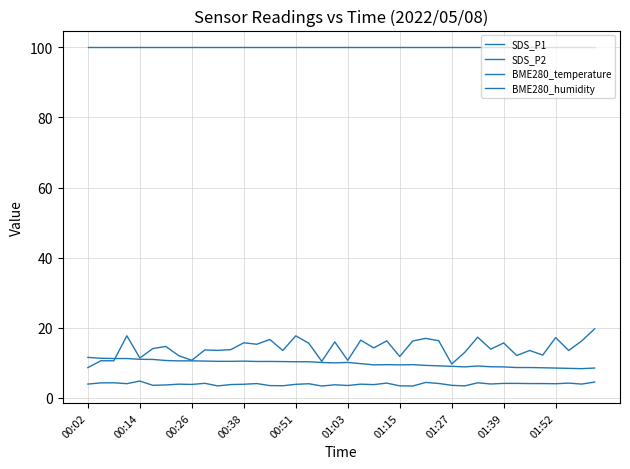

Is this an area chart (filled region under the line)?

No